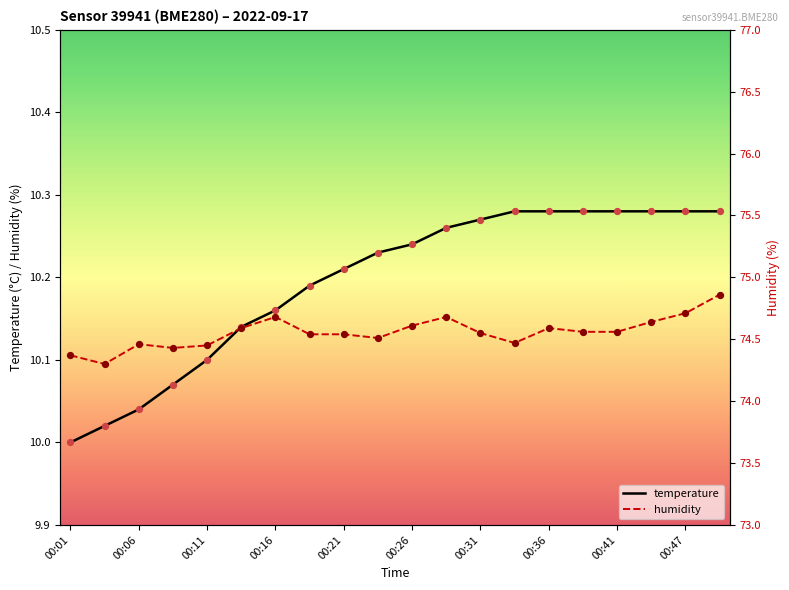

Which series has the largest total across all categories?

humidity